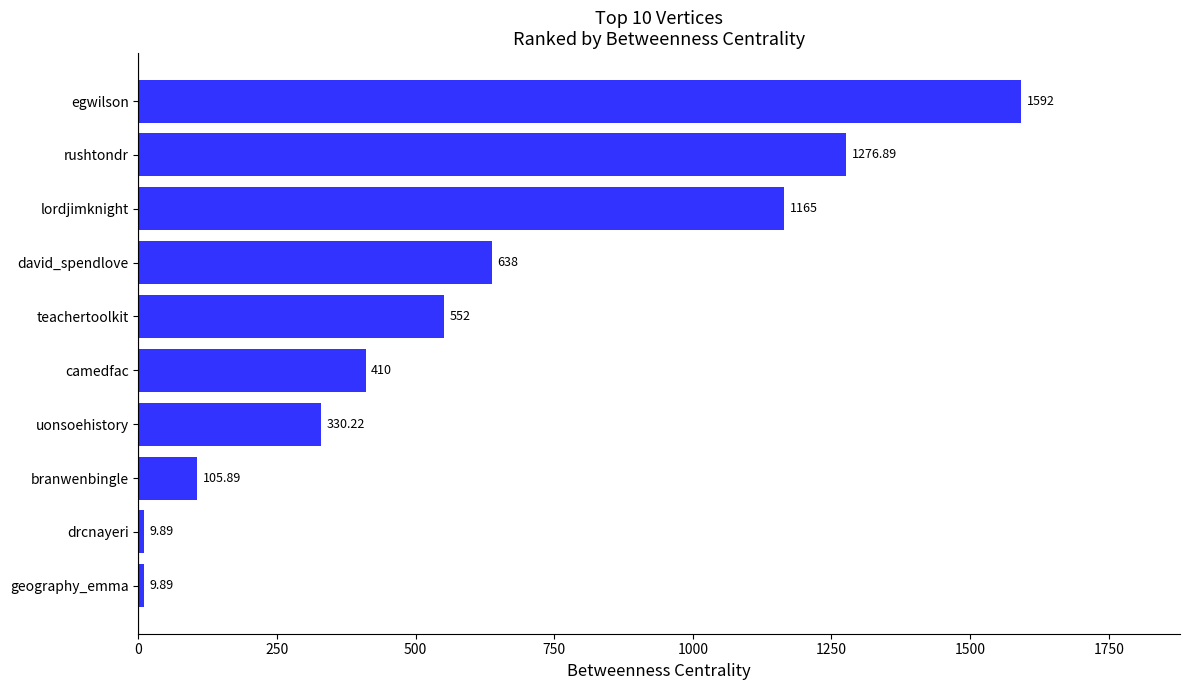

At which label is the value closest to 800?

david_spendlove